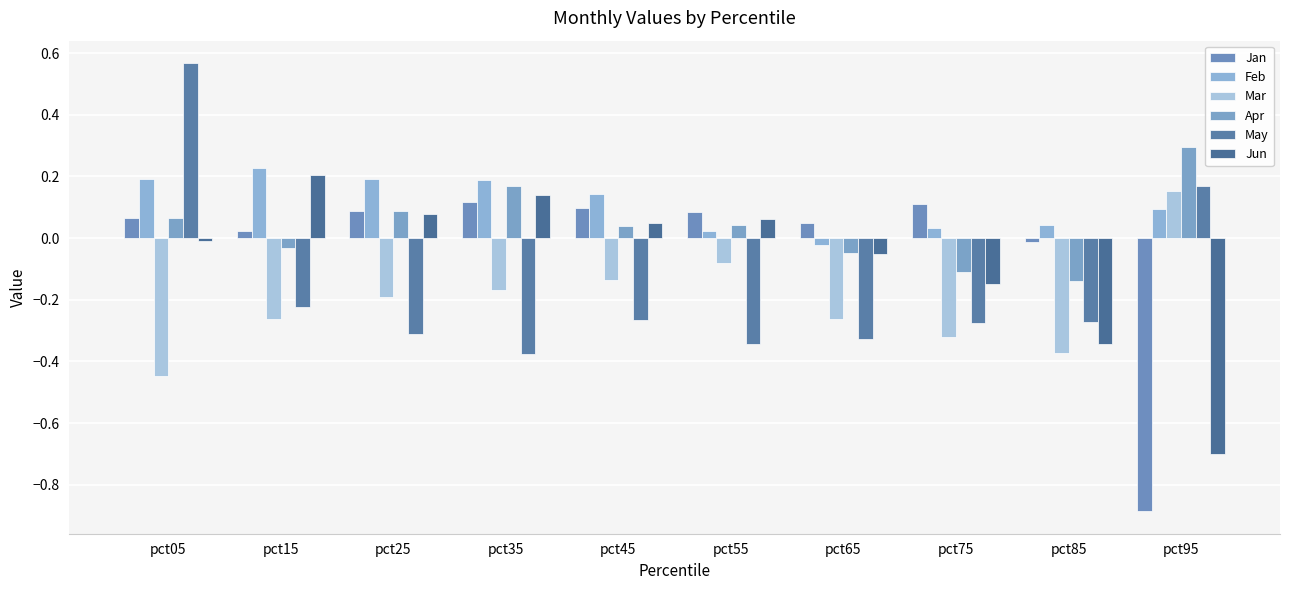

The value of Apr at pct35 is 0.2. True or false?

True